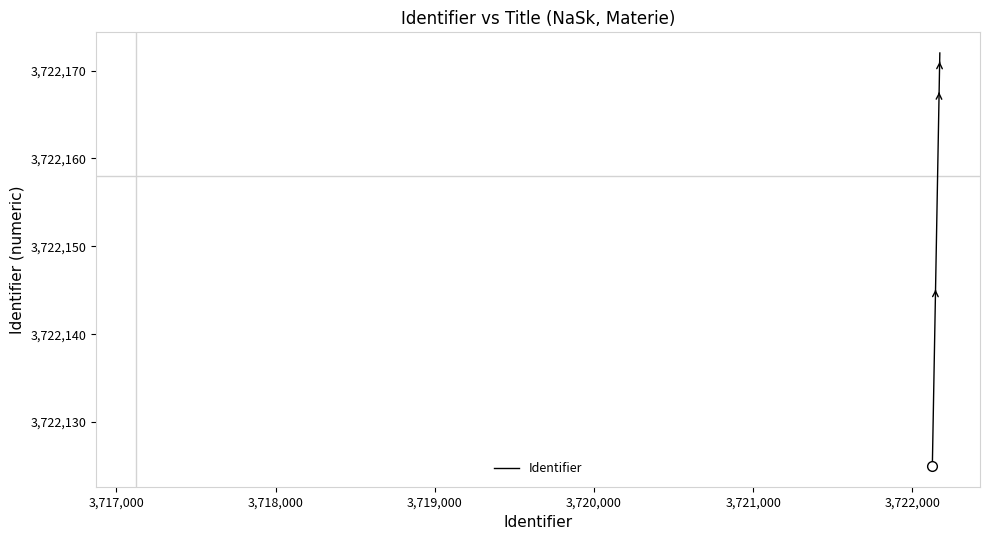

How many series are shown in this chart?

1